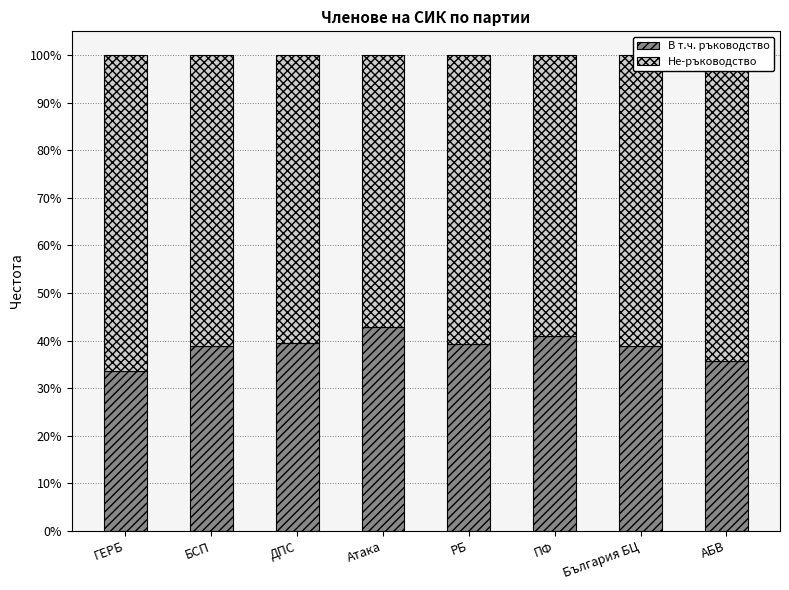

Are the bars horizontal?

No